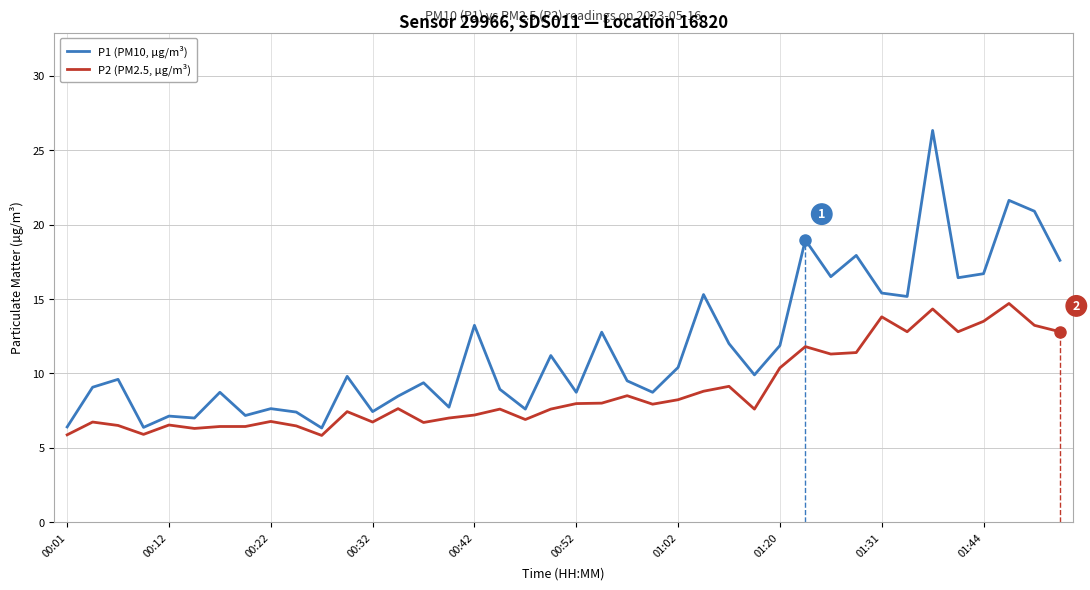

True or false: P2 (PM2.5, µg/m³) and P1 (PM10, µg/m³) intersect in this chart.

False